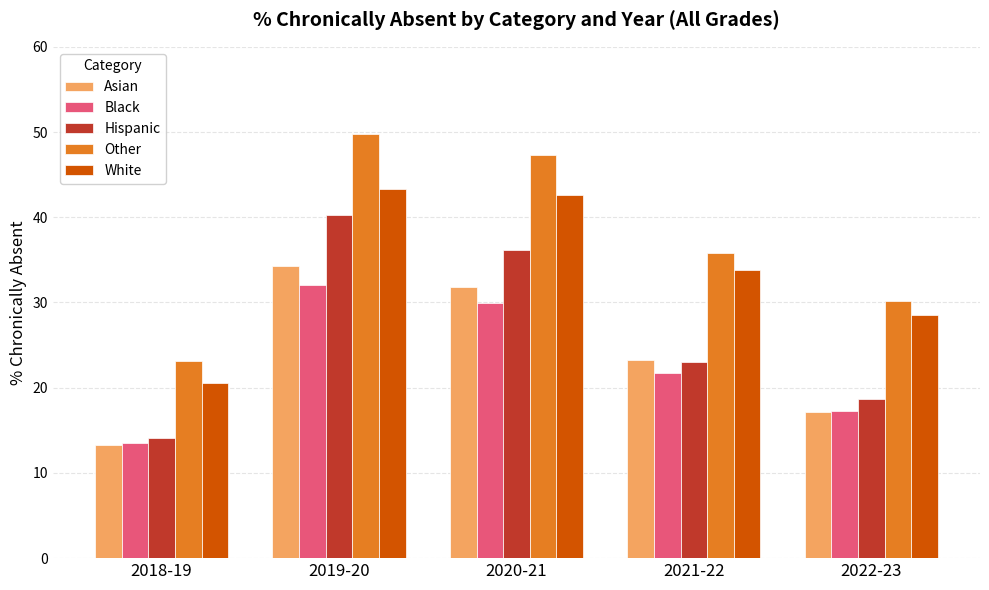

Which series has the widest spread of values?

Other